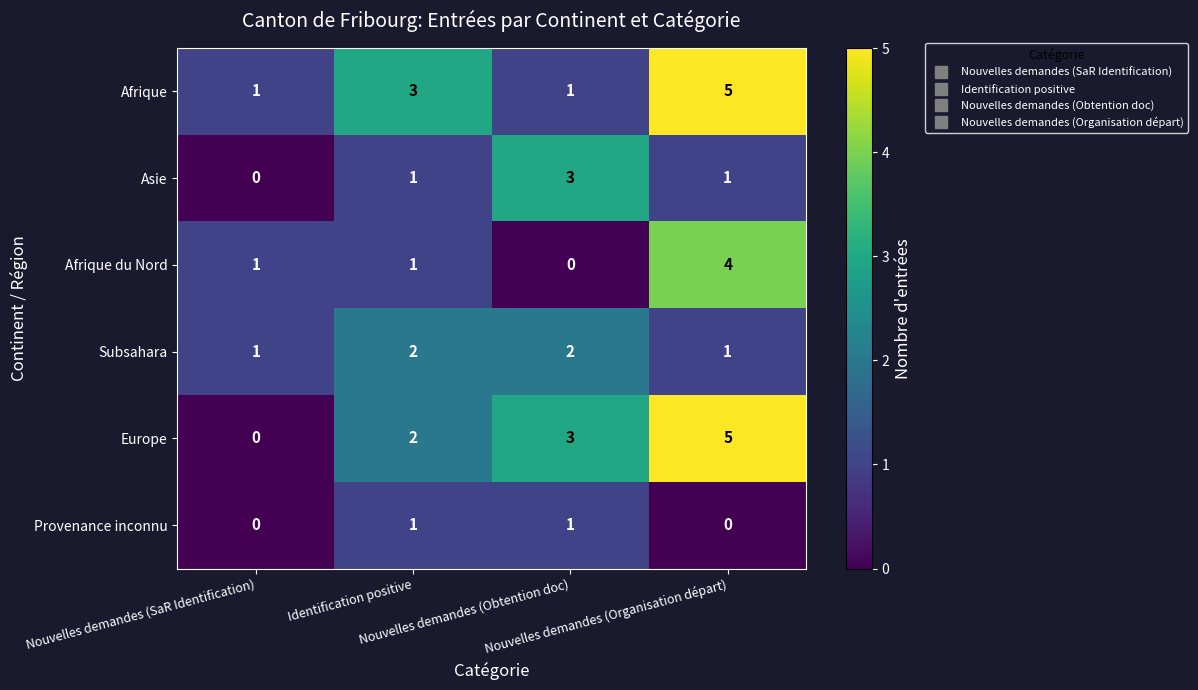

What is the difference between the maximum and second lowest values in the Europe series?

3